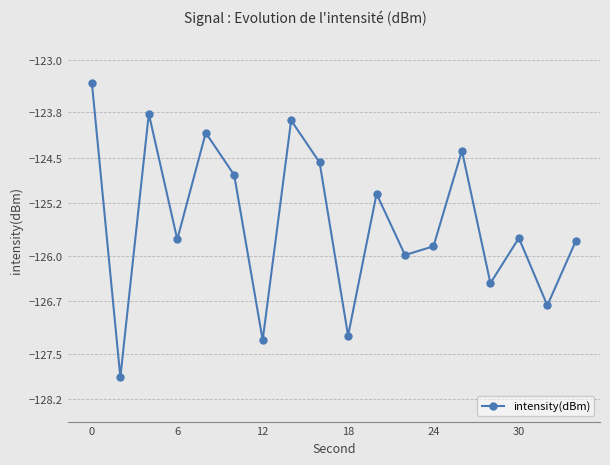

What is the value of the 17th point from the left?

-126.8